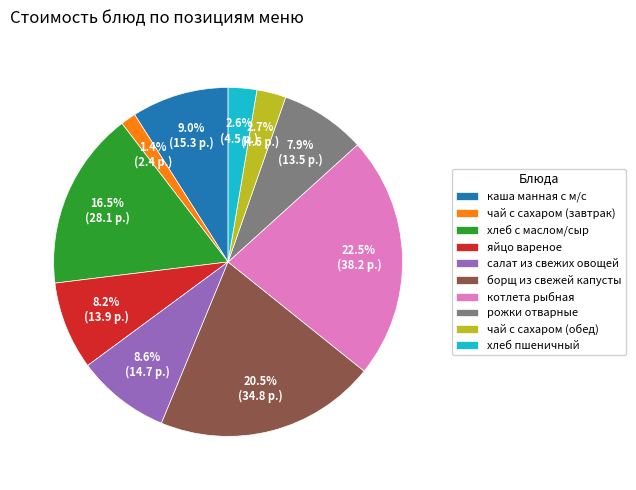

Between хлеб с маслом/сыр and салат из свежих овощей, which is larger?

хлеб с маслом/сыр